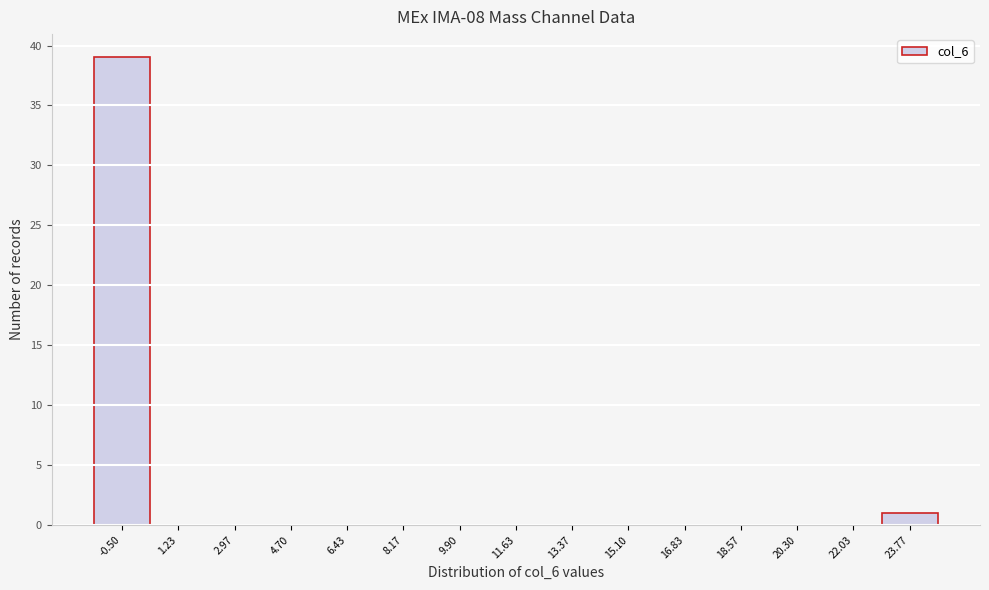

Reading left to right, what are all the values shown in this chart?

-0.50=39	1.23=0	2.97=0	4.70=0	6.43=0	8.17=0	9.90=0	11.63=0	13.37=0	15.10=0	16.83=0	18.57=0	20.30=0	22.03=0	23.77=1